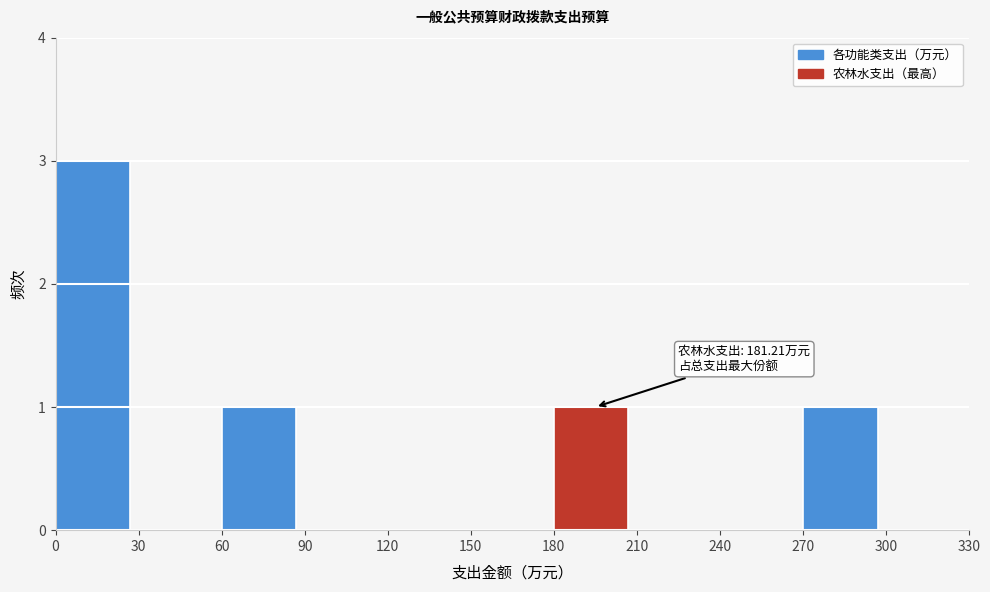

Which range on the x-axis has the tallest bar?

0 to 30